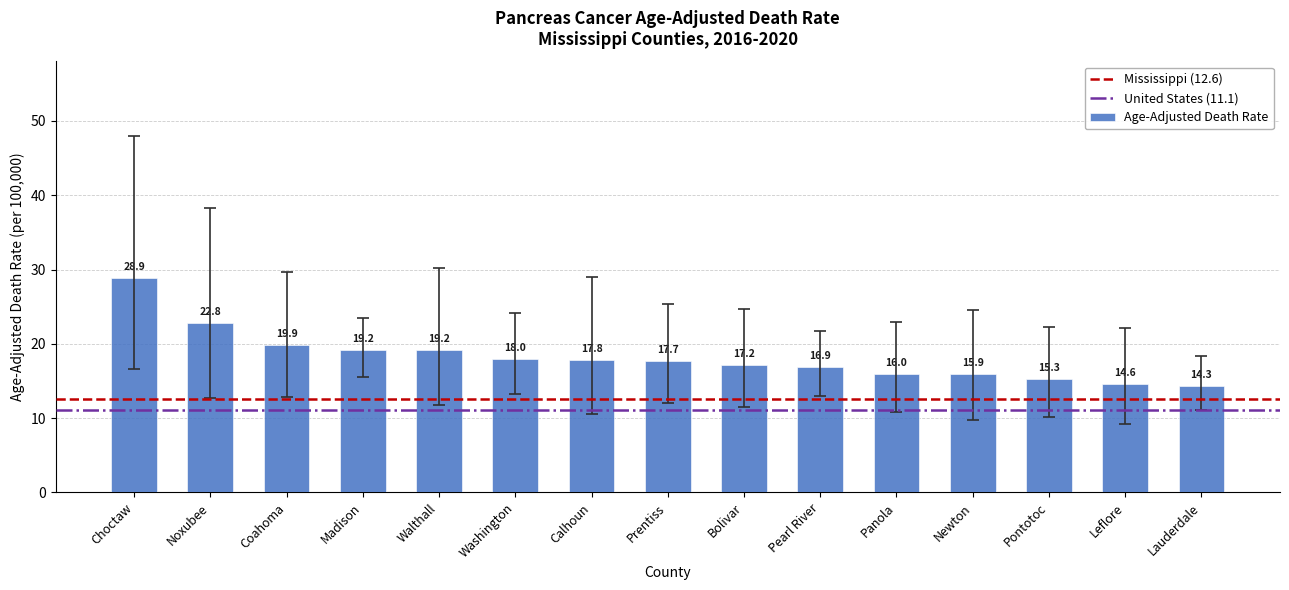

The value at Madison is 19.2. True or false?

True